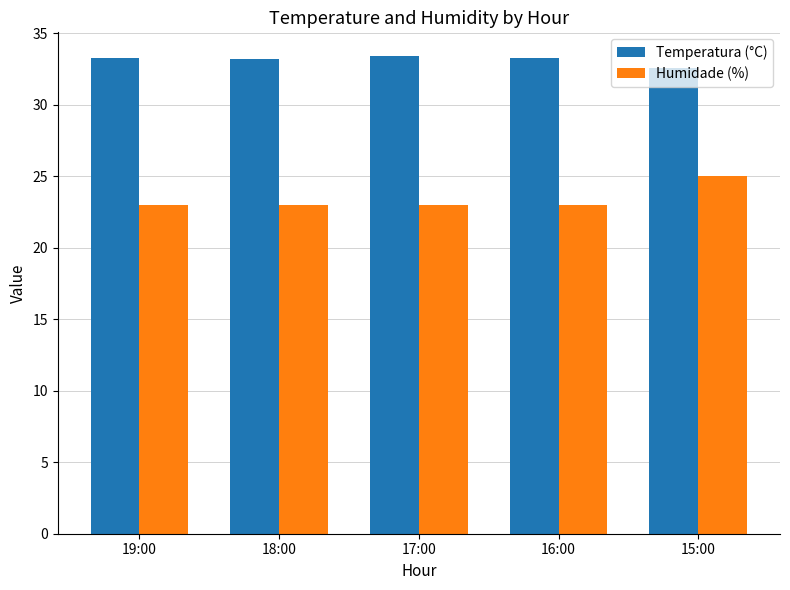

What position from the left is 16:00?

4